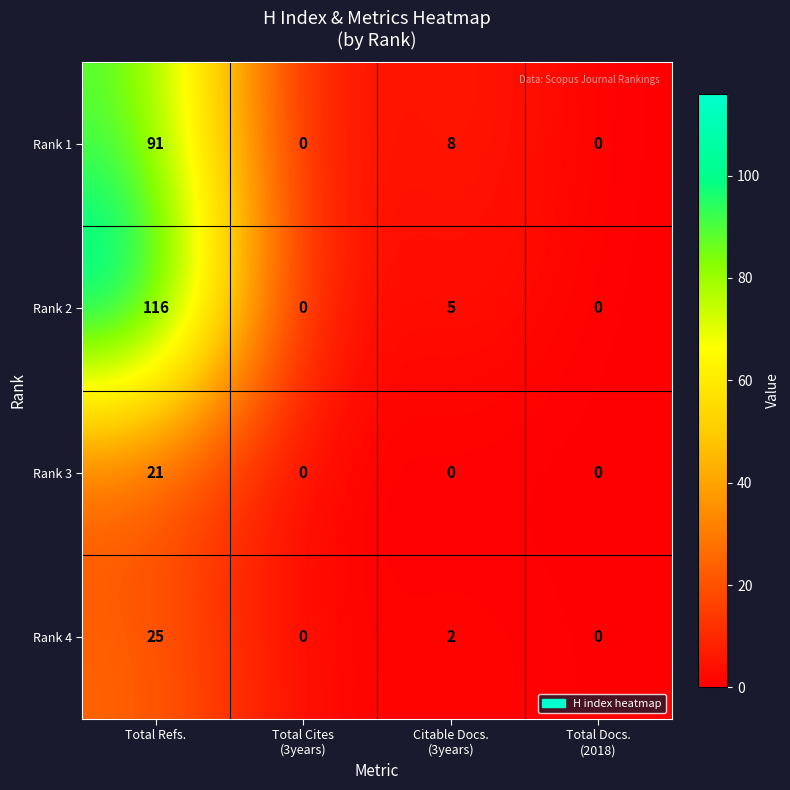

Which series has the largest range (max minus min)?

Rank 2